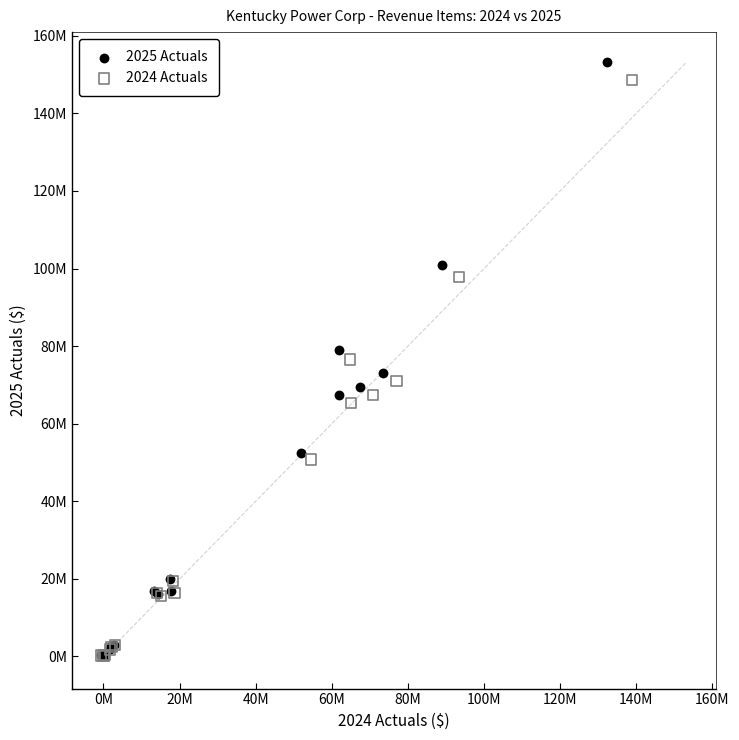

What are all the series names shown in the legend?

2025 Actuals, 2024 Actuals